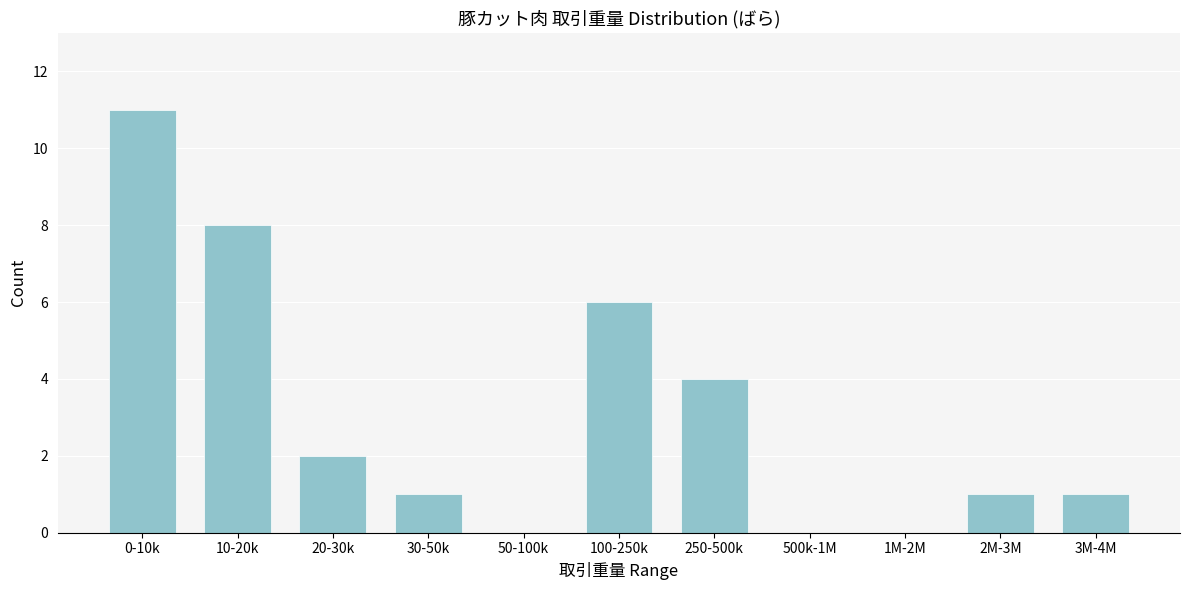

Reading right to left, list all the values displayed in this chart.

3M-4M=1	2M-3M=1	1M-2M=0	500k-1M=0	250-500k=4	100-250k=6	50-100k=0	30-50k=1	20-30k=2	10-20k=8	0-10k=11